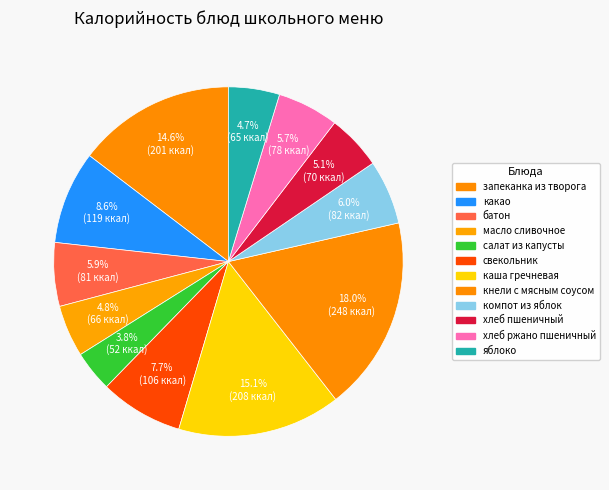

Count the number of slices in the pie.

12